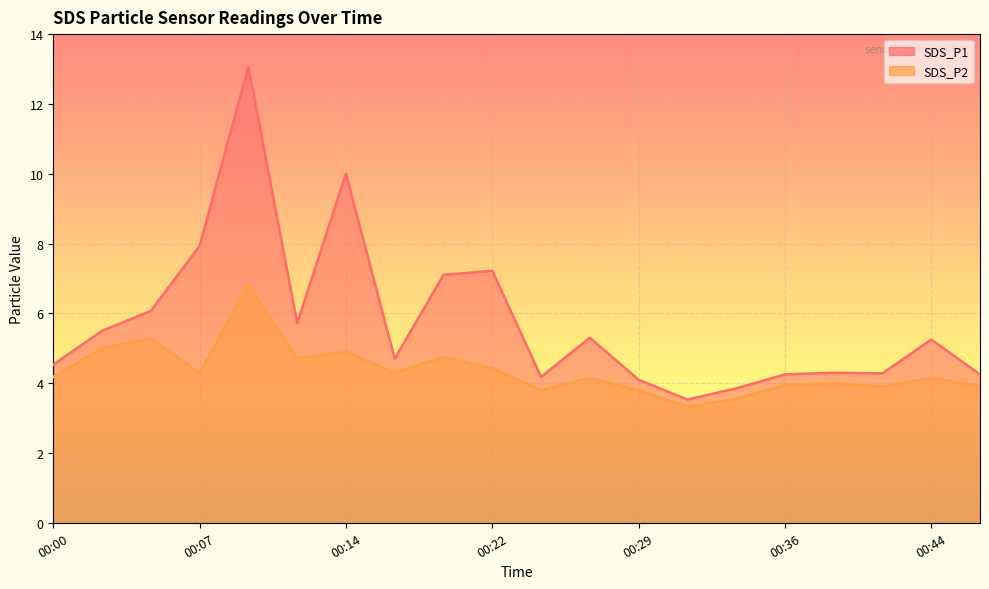

Reading right to left, extract all data points from this chart.

SDS_P1: 4.2	5.2	4.3	4.3	4.2	3.9	3.5	4.1	5.3	4.2	7.2	7.1	4.7	10.0	5.7	13.1	7.9	6.1	5.5	4.5
SDS_P2: 3.9	4.2	3.9	4.0	4.0	3.5	3.3	3.8	4.2	3.8	4.4	4.8	4.3	4.9	4.7	6.8	4.3	5.3	5.0	4.2